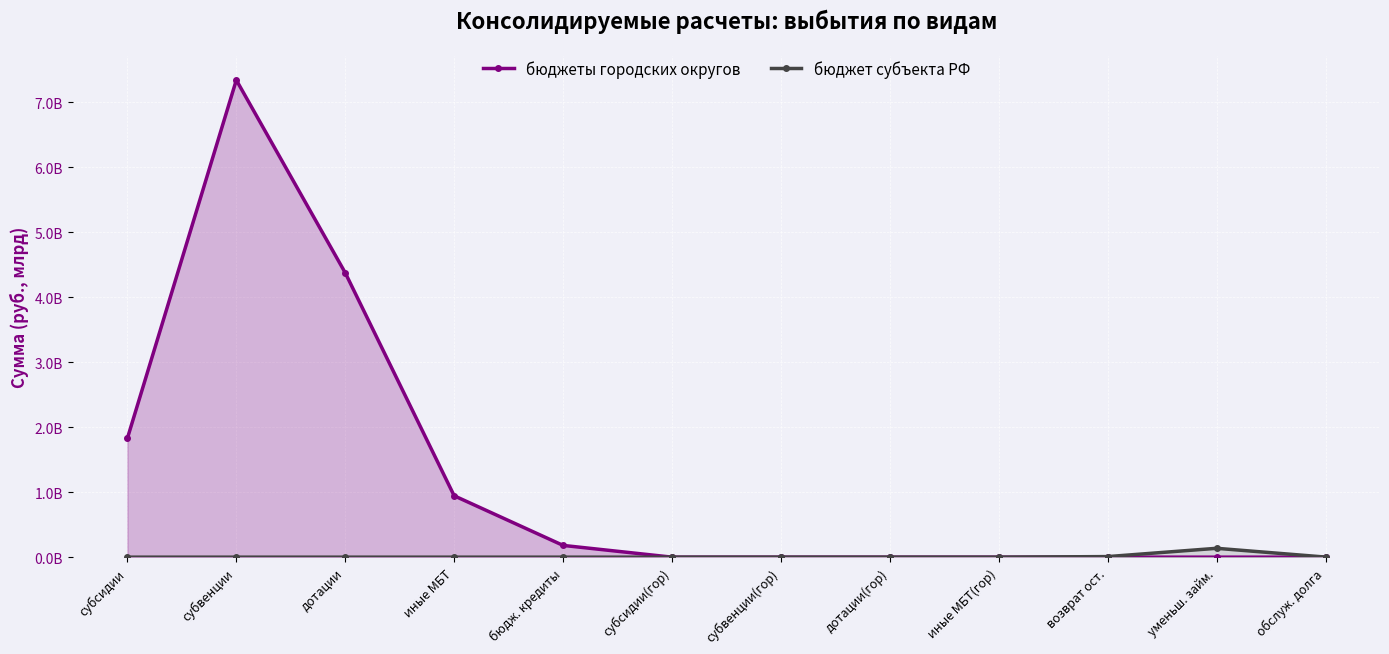

What are all the series names shown in the legend?

бюджеты городских округов, бюджет субъекта РФ